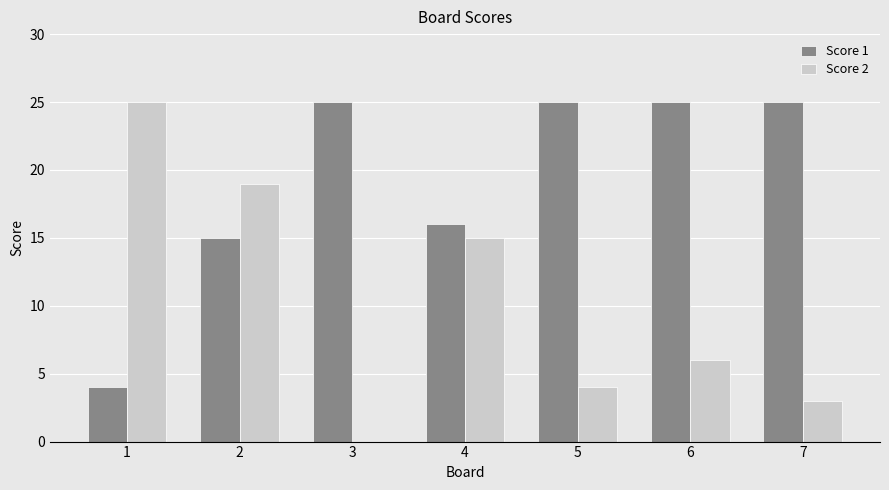

What is the sum of all Score 2 values?

72